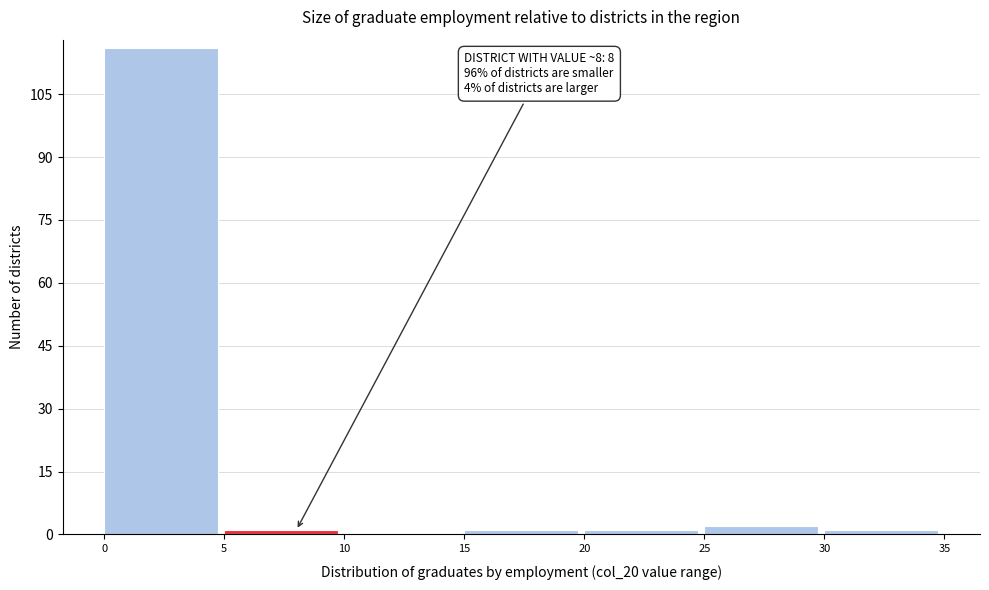

Which range on the x-axis has the tallest bar?

0 to 5